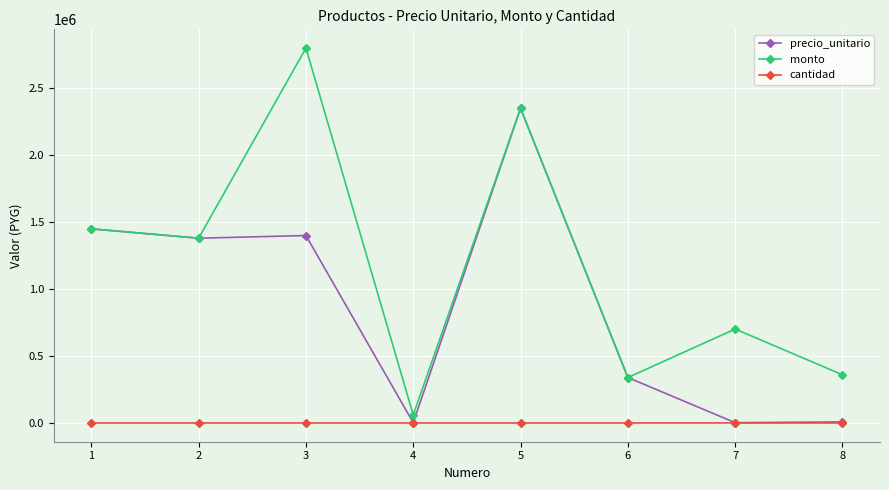

Where is the first local minimum for monto?

2